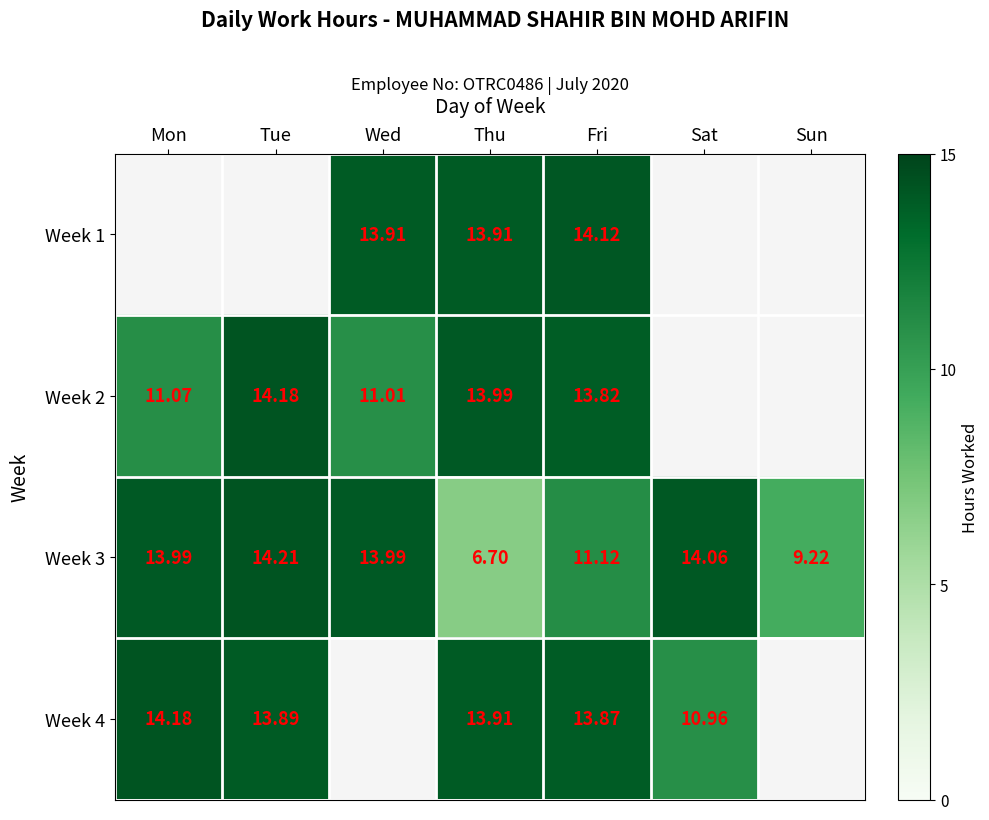

True or false: Week 2 has a value of 13.8 at Fri.

True